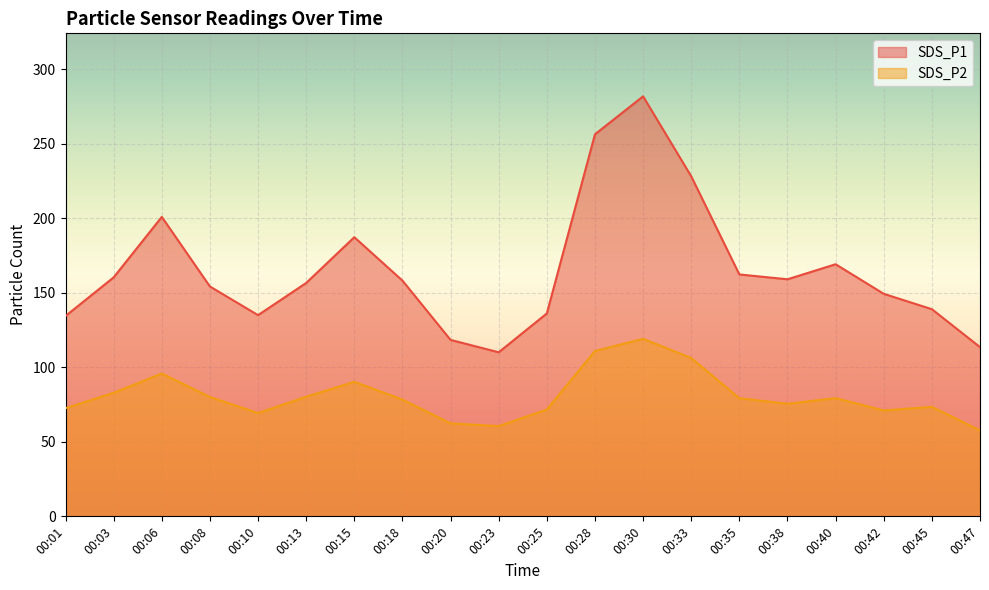

At which label does SDS_P2 reach its minimum?

00:47